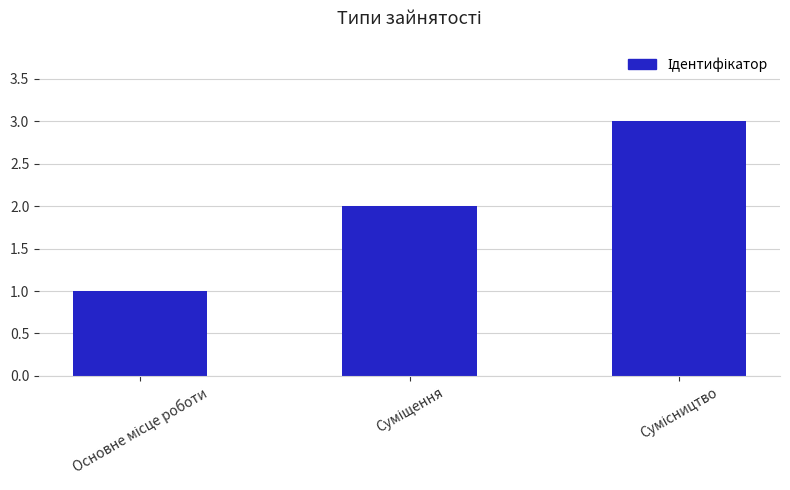

Count the values in the range 1 to 3.

3